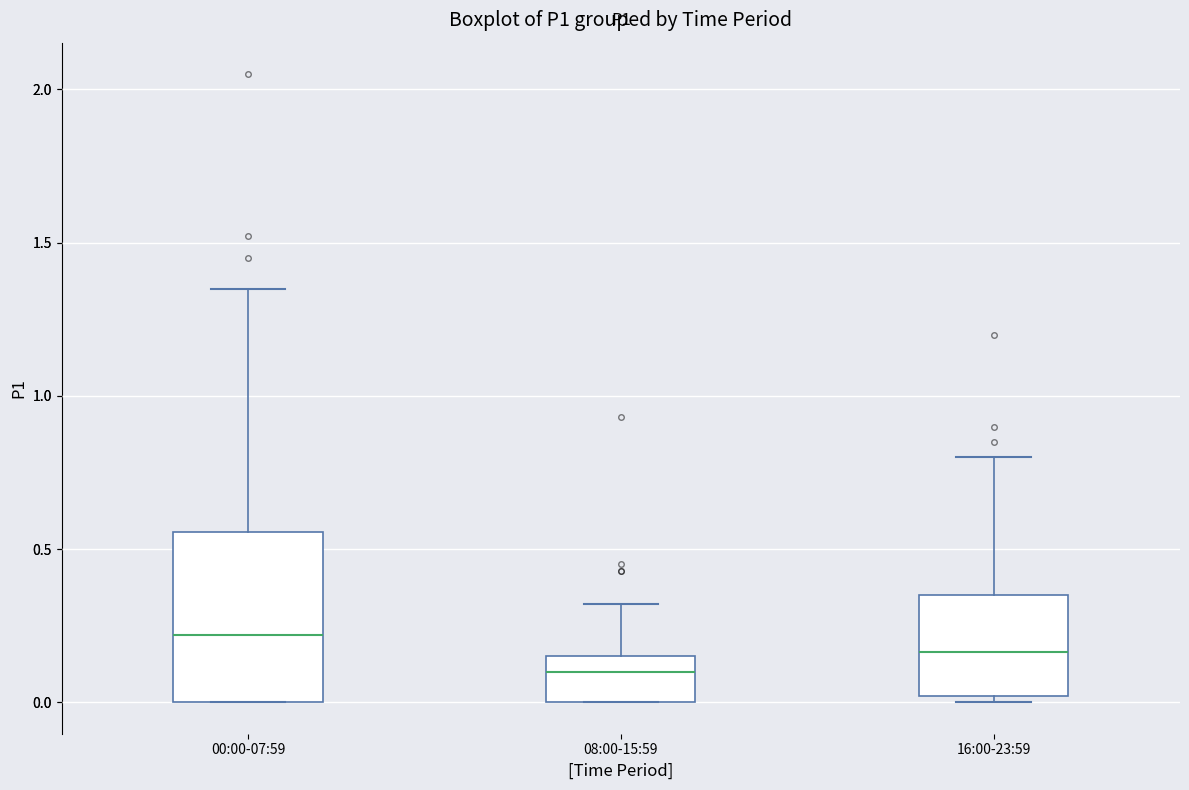

Reading left to right, read every box against the y-axis: the position of its median line, the range the box covers, and the ends of its whiskers. The values are not printed on the chart, so give them approximately, as read against the axis.

00:00-07:59: median 0.20, box 0.00 to 0.55, whiskers 0.00 to 1.35
08:00-15:59: median 0.10, box 0.00 to 0.15, whiskers 0.00 to 0.30
16:00-23:59: median 0.15, box 0.00 to 0.35, whiskers 0.00 (just below the box's lower edge) to 0.80